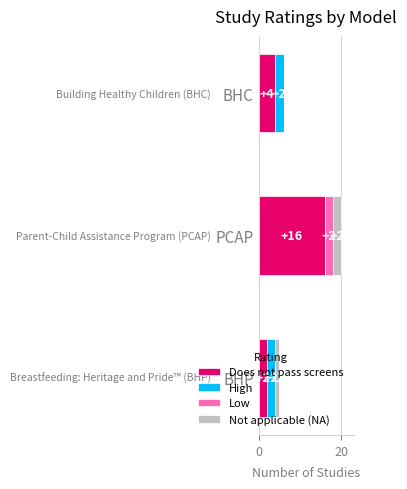

At which category is the sum across all series the highest?

PCAP